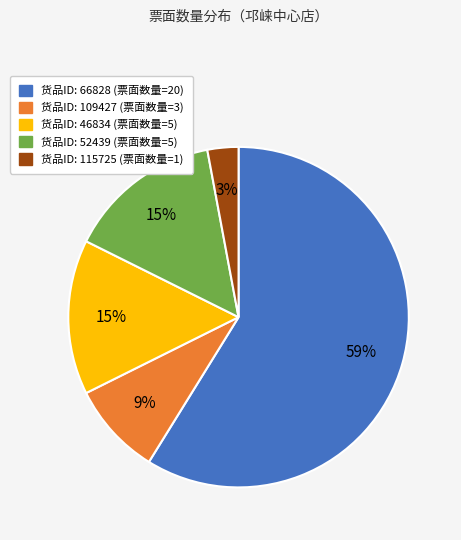

How many slices are in this pie chart?

5